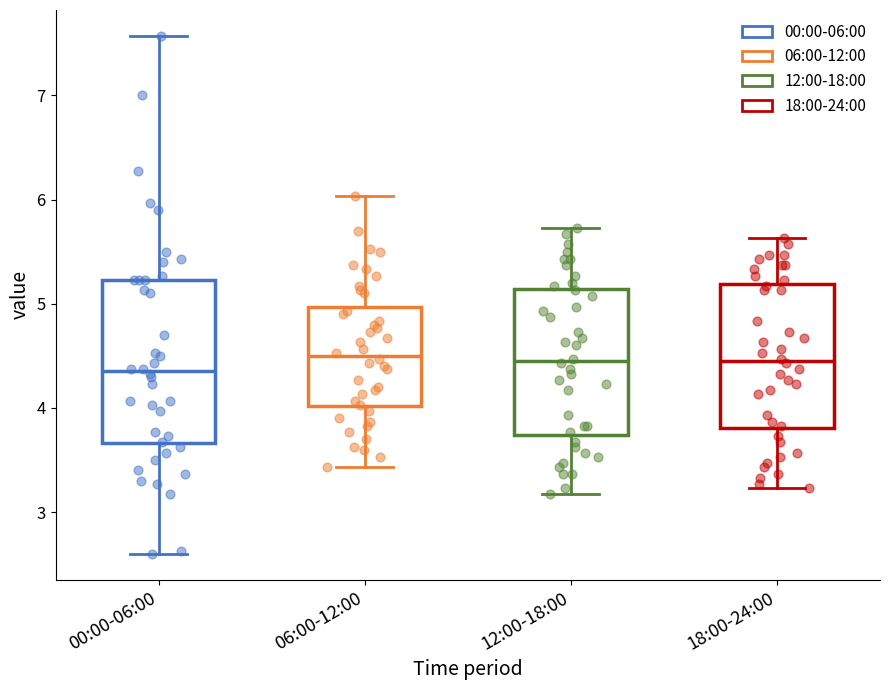

Reading left to right, read every box against the y-axis: the position of its median line, the range the box covers, and the ends of its whiskers. The values are not printed on the chart, so give them approximately, as read against the axis.

00:00-06:00: median 4.4, box 3.7 to 5.2, whiskers 2.6 to 7.6
06:00-12:00: median 4.5, box 4.0 to 5.0, whiskers 3.4 to 6.0
12:00-18:00: median 4.5, box 3.7 to 5.1, whiskers 3.2 to 5.7
18:00-24:00: median 4.5, box 3.8 to 5.2, whiskers 3.2 to 5.6